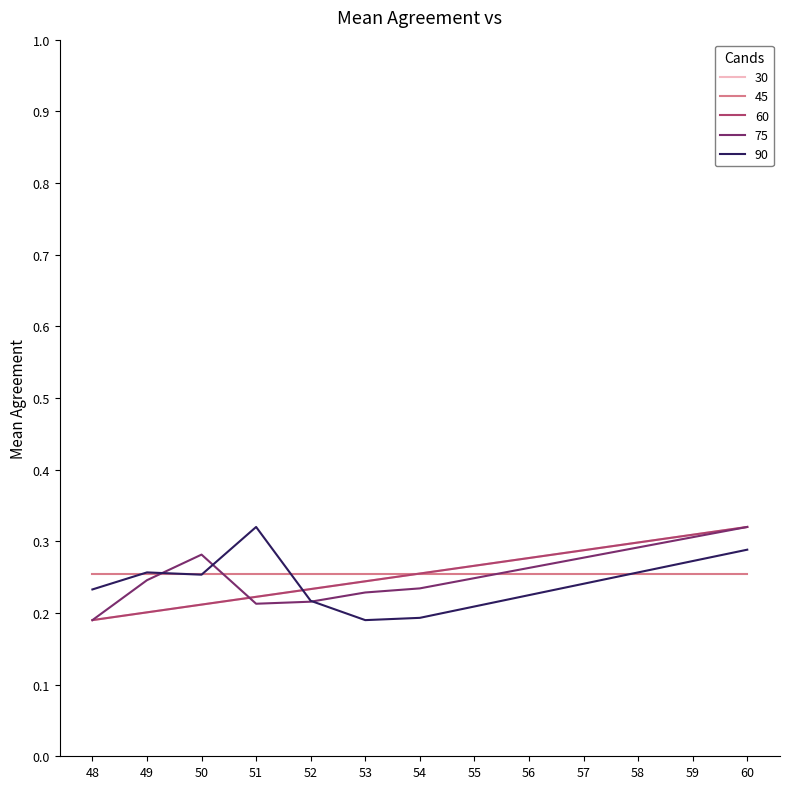

Which series changed the most between 50 and 53?

90